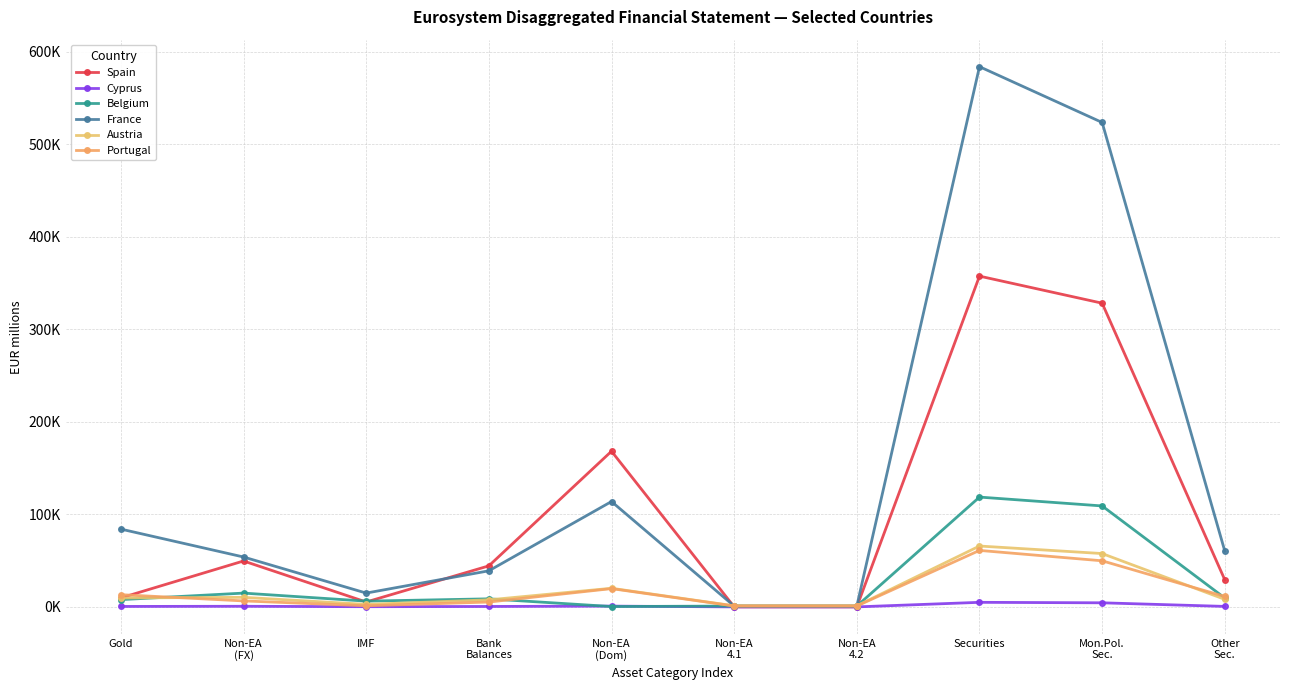

Is the value of Spain at Non-EA
(FX) greater than the value of Portugal at Mon.Pol.
Sec.?

No